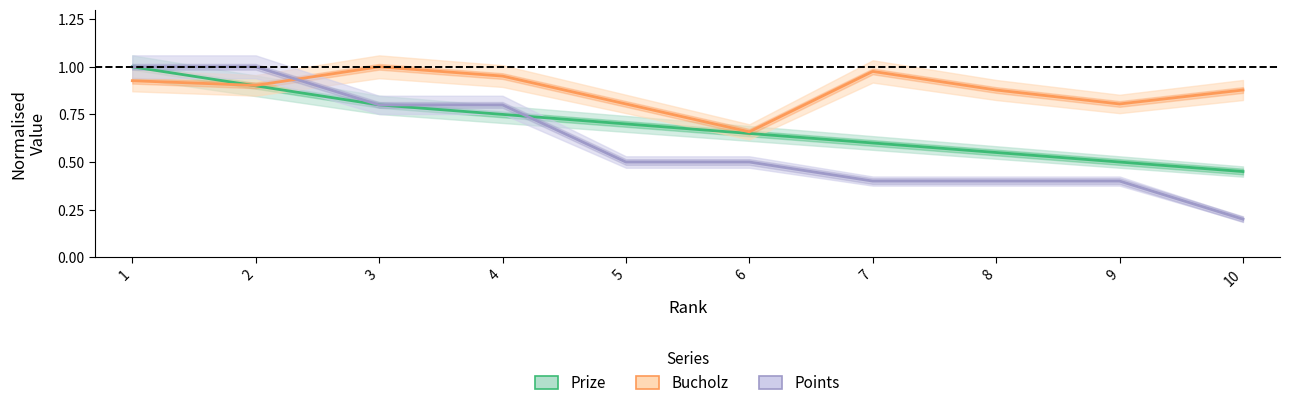

What is the value of the Points point at the 7th from the left?

0.4